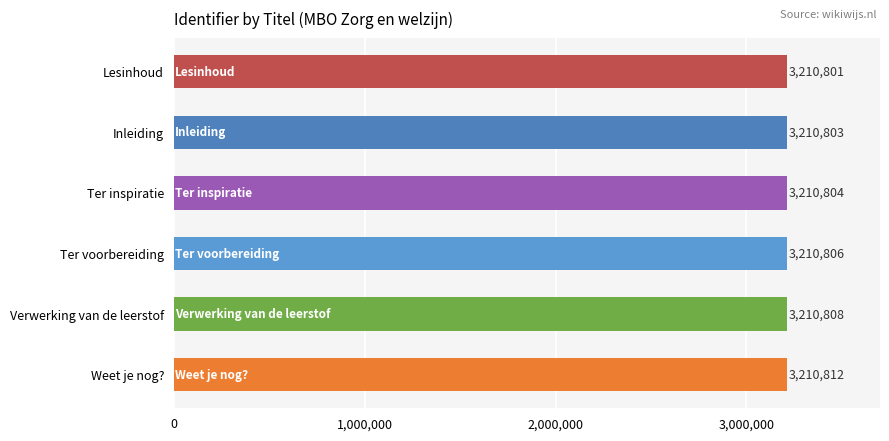

What is the sum of all values?

19264834